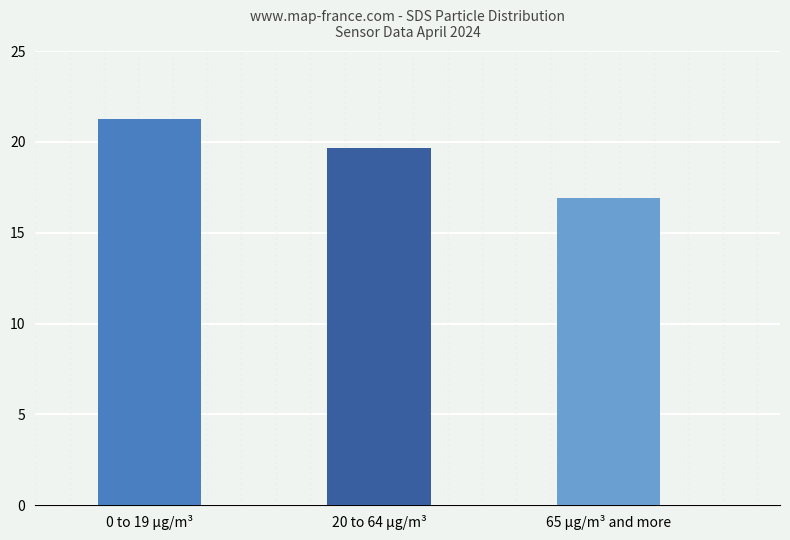

Reading left to right, extract all data points from this chart.

0 to 19 µg/m³=21.3	20 to 64 µg/m³=19.7	65 µg/m³ and more=16.9